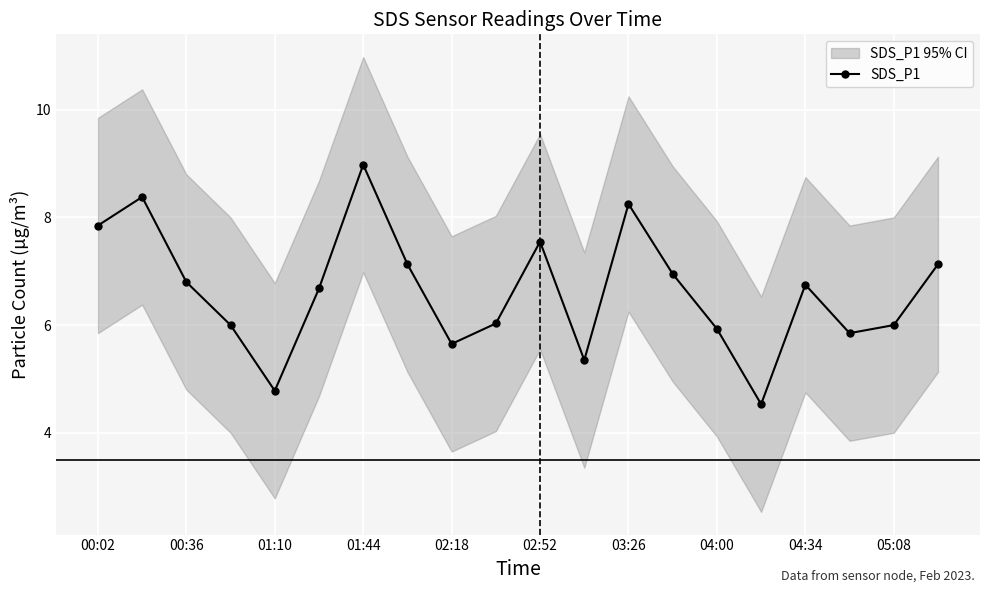

In SDS_P1, how many points are higher than both neighbors (excluding endpoints)?

5